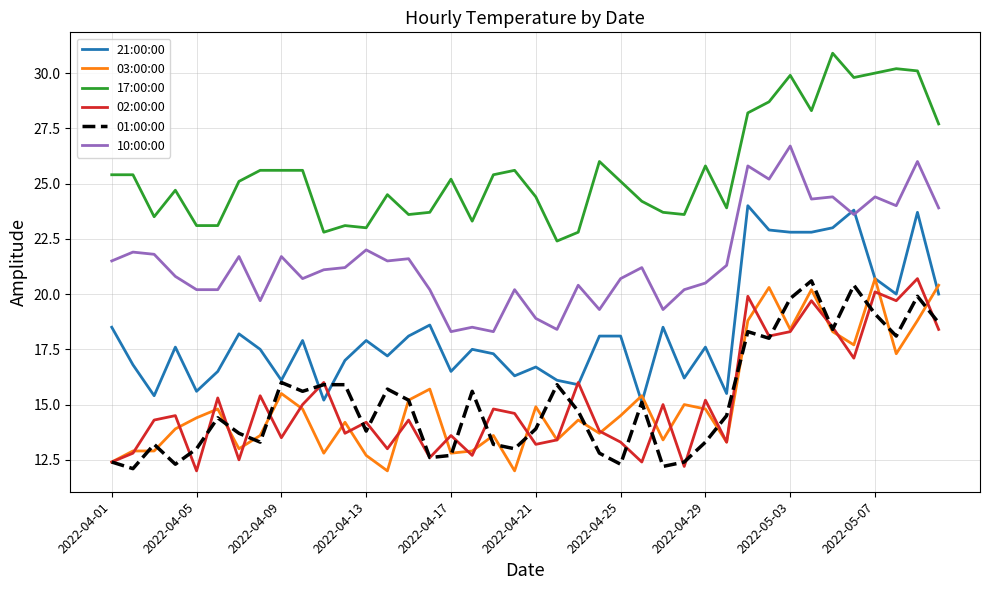

True or false: 02:00:00 and 10:00:00 intersect in this chart.

False